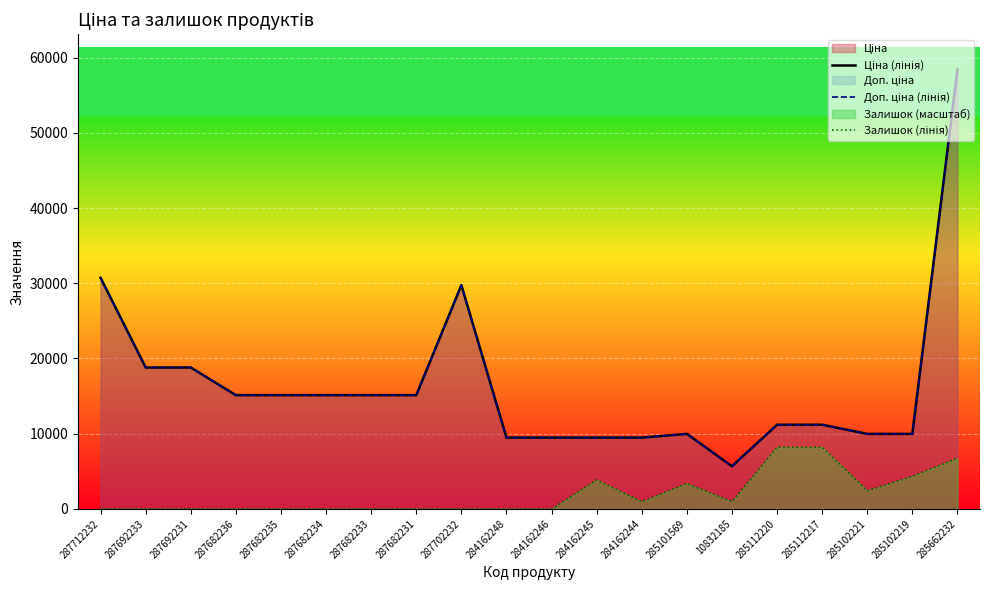

What is the difference between the highest and lowest values at 10832185?

4709.2